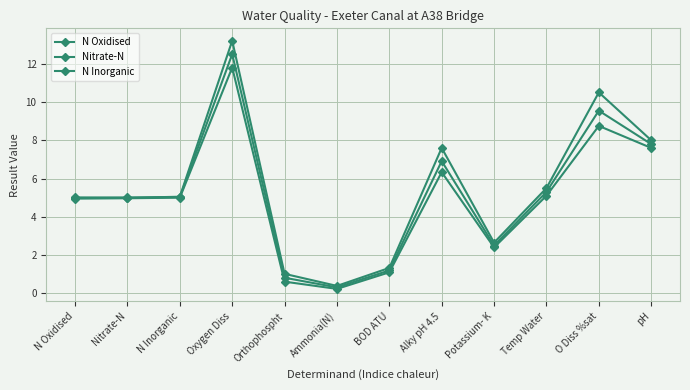

Count the number of categories in the chart.

12